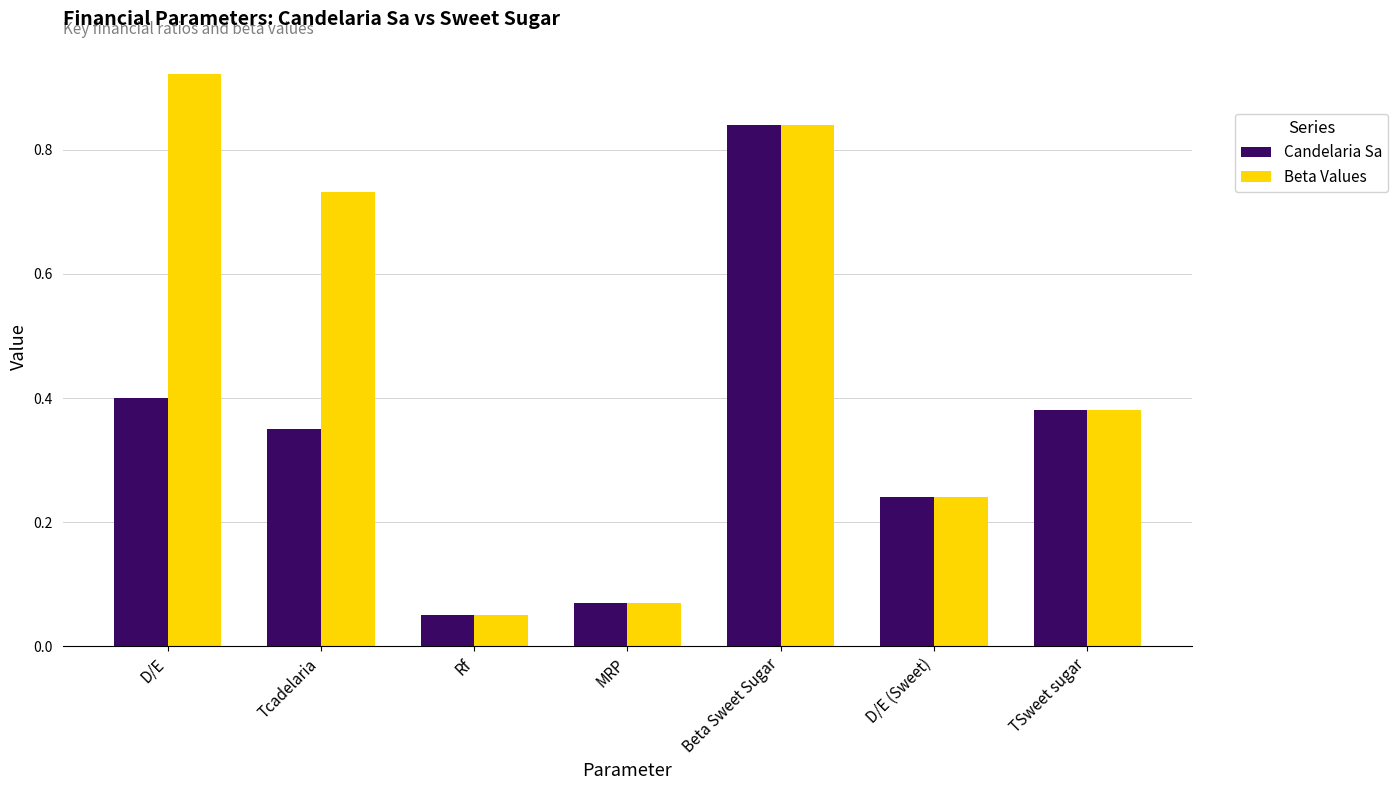

The value of Beta Values at Tcadelaria is 0.4. True or false?

False